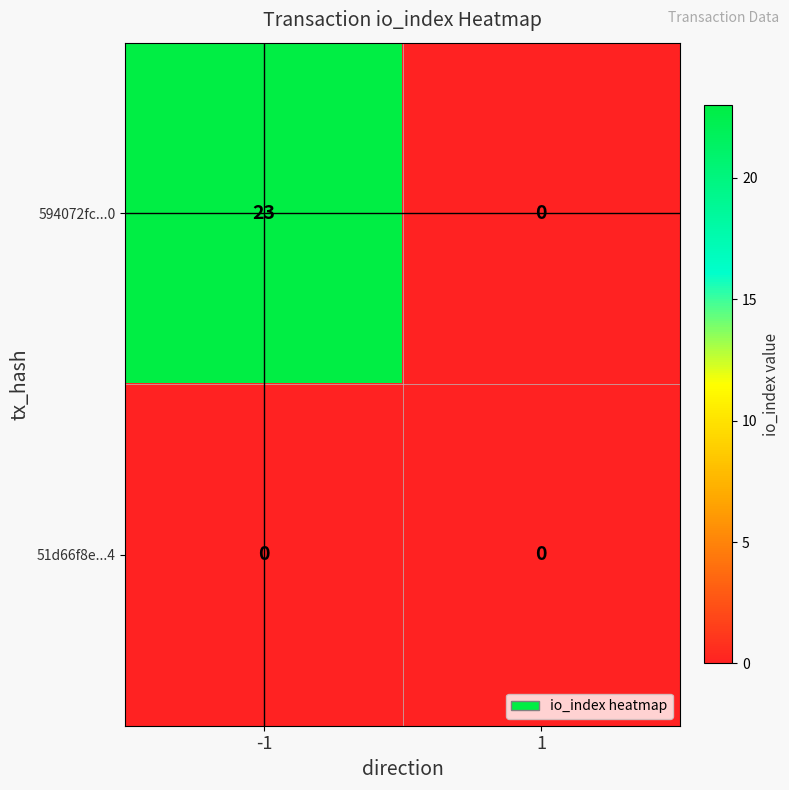

At which category is the sum across all series the highest?

-1